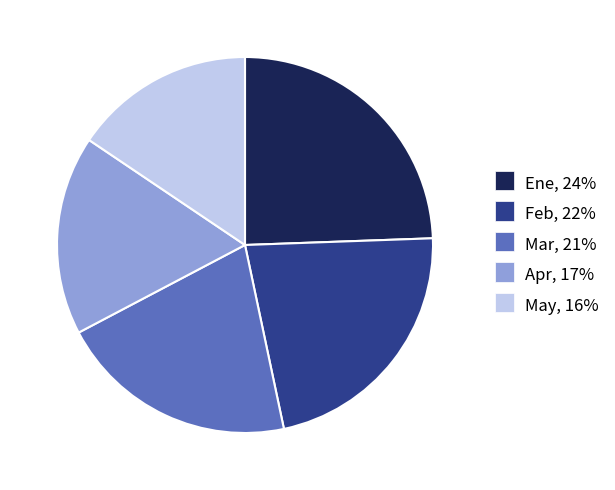

Which has a higher value, May or Feb?

Feb